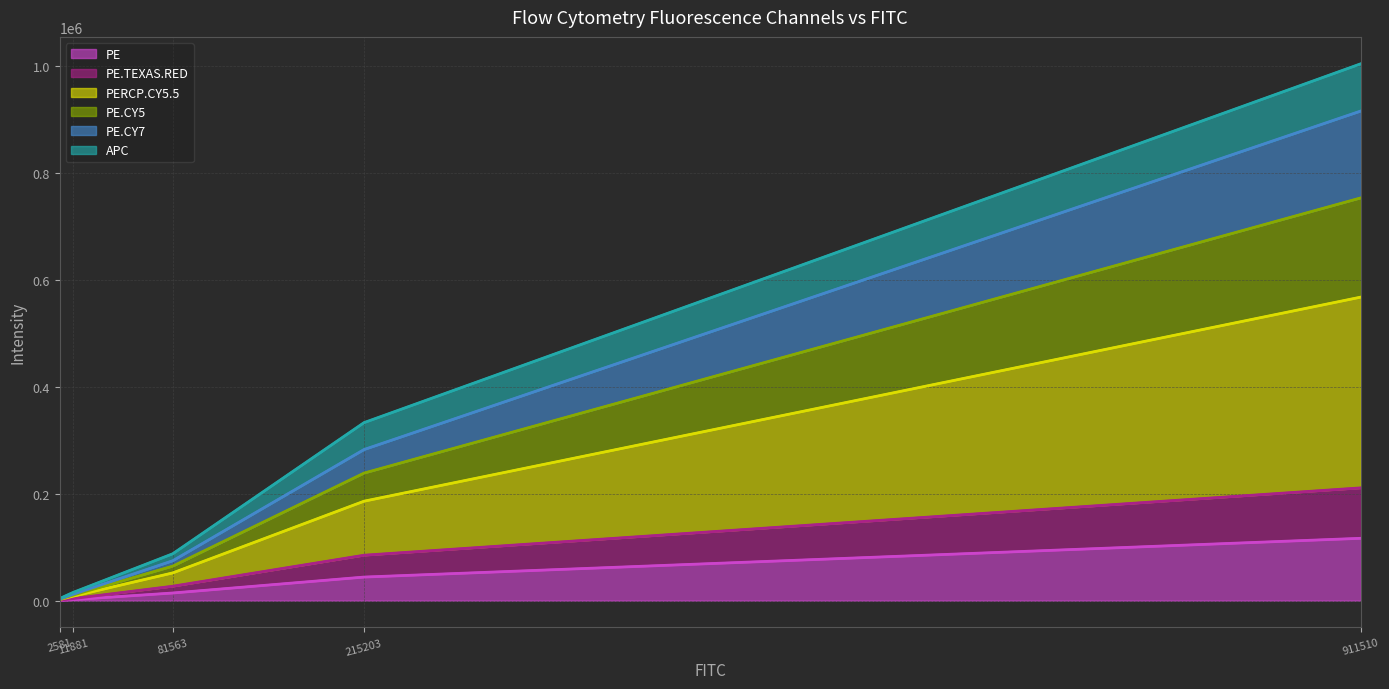

What is the maximum value for PE?

116594